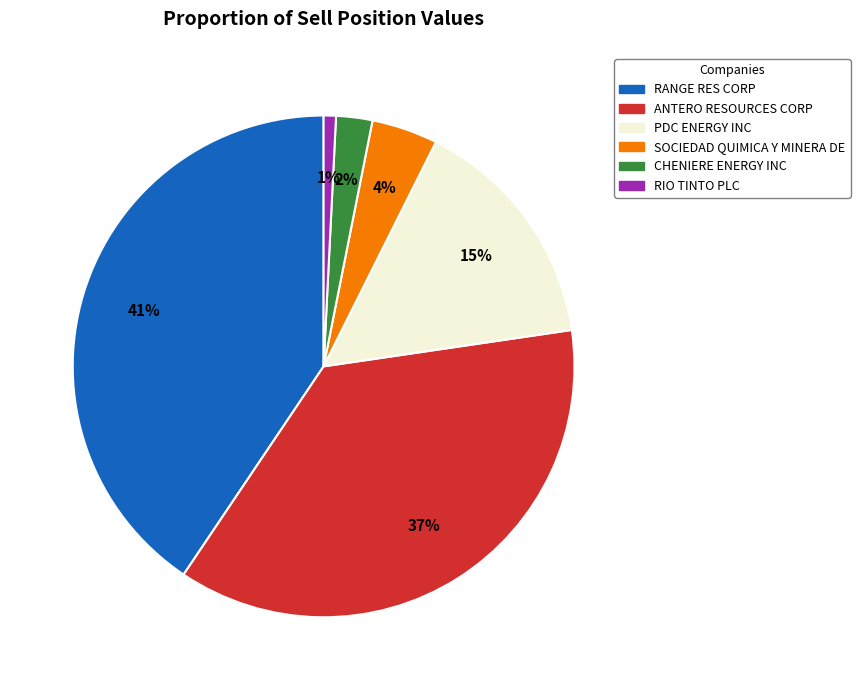

To the nearest percent, what portion does RANGE RES CORP represent?

41%